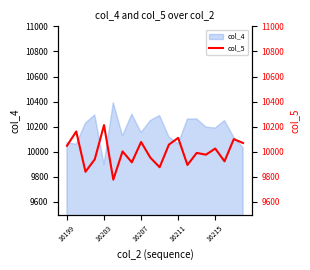

True or false: col_4 has a value of 13402 at 16211.

False